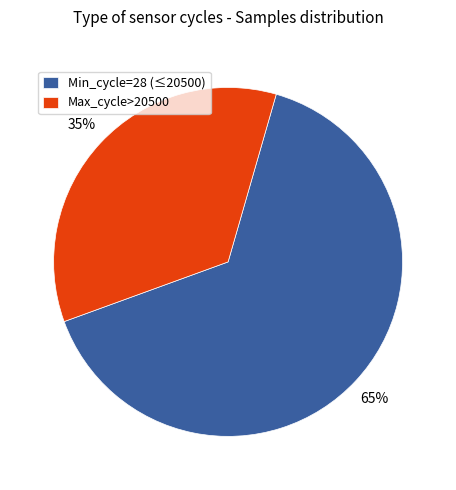

Does any single category account for the majority?

Yes